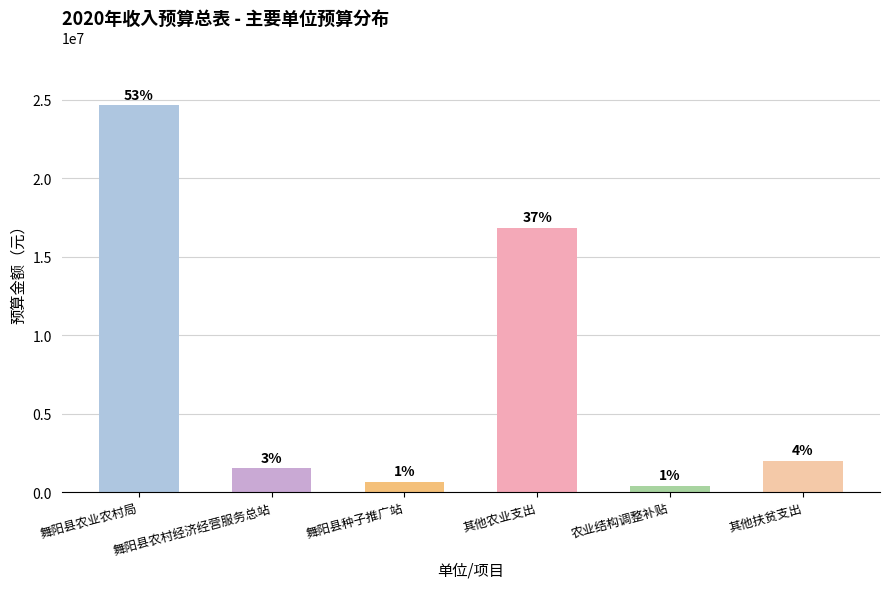

Reading left to right, extract all data points from this chart.

舞阳县农业农村局=24620990	舞阳县农村经济经营服务总站=1506895	舞阳县种子推广站=656659	其他农业支出=16850692	农业结构调整补贴=400000	其他扶贫支出=2000000